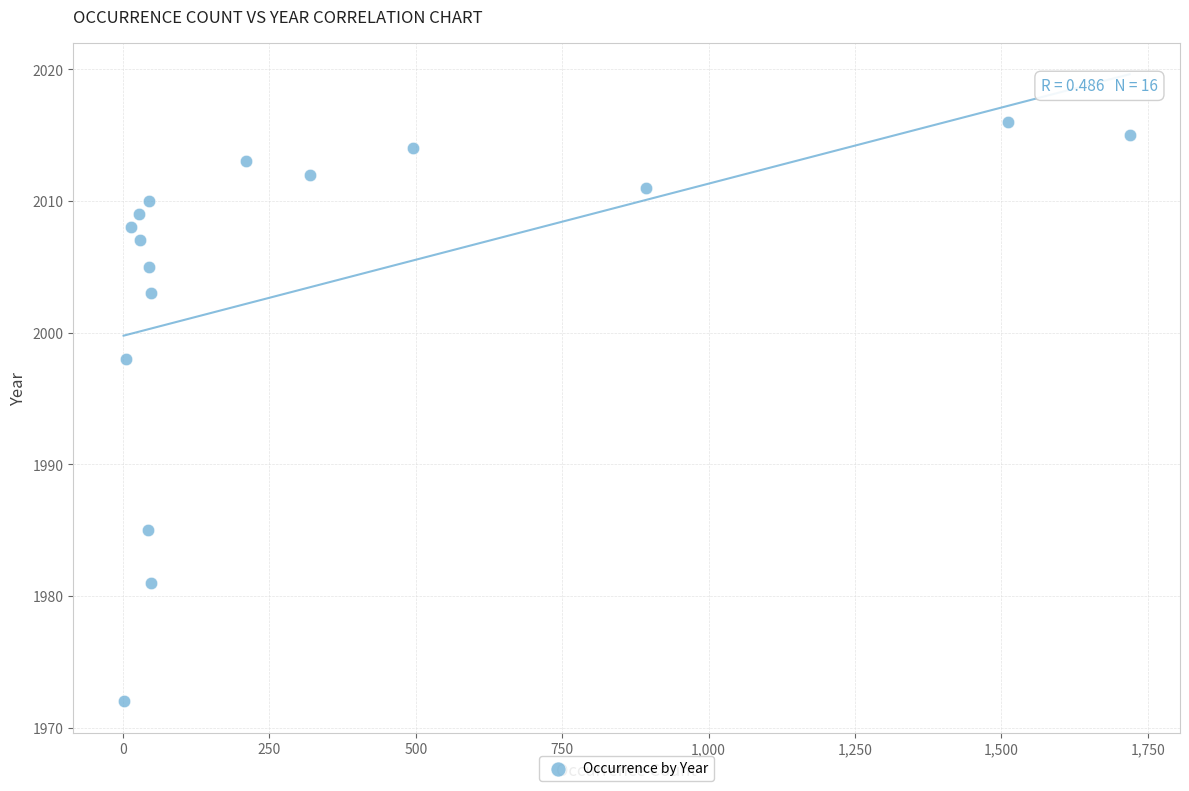

What Y value in the scatter plot is closest to 1994?

1998